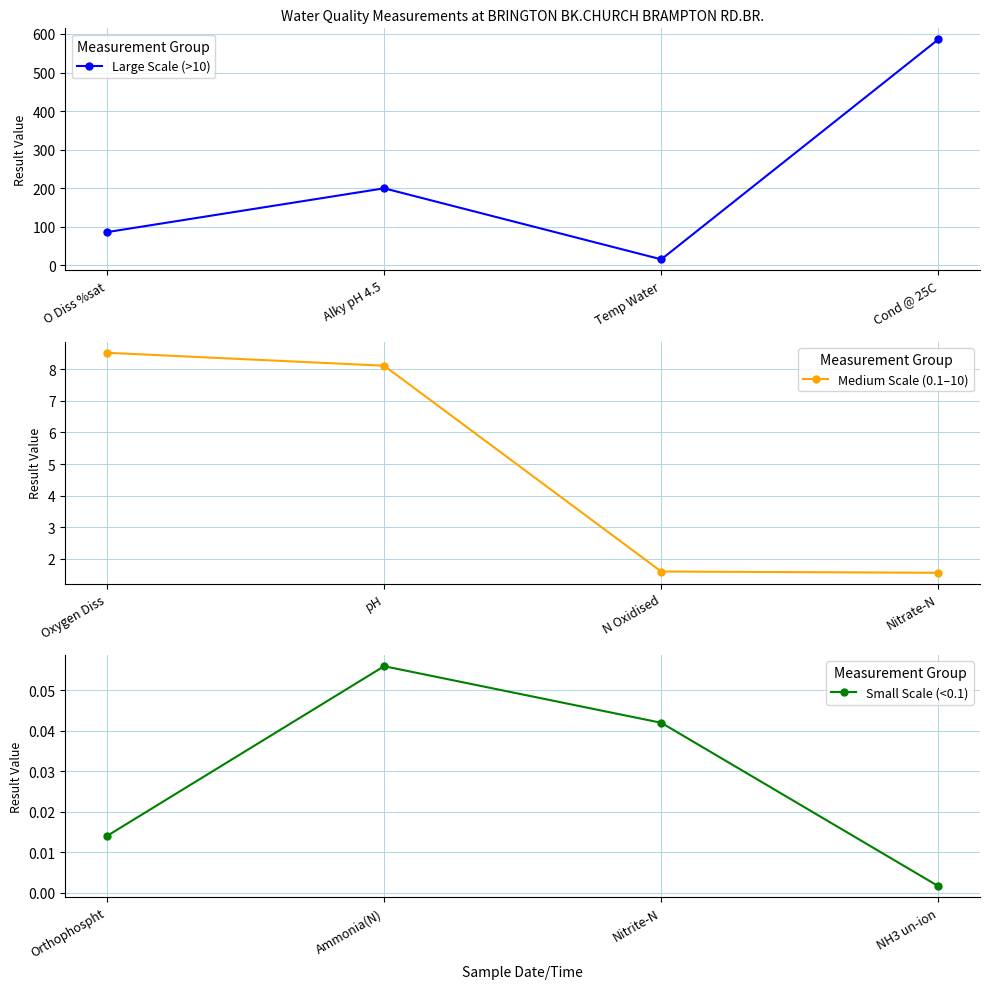

The value of Large Scale (>10) at O Diss %sat is 127.2. True or false?

False